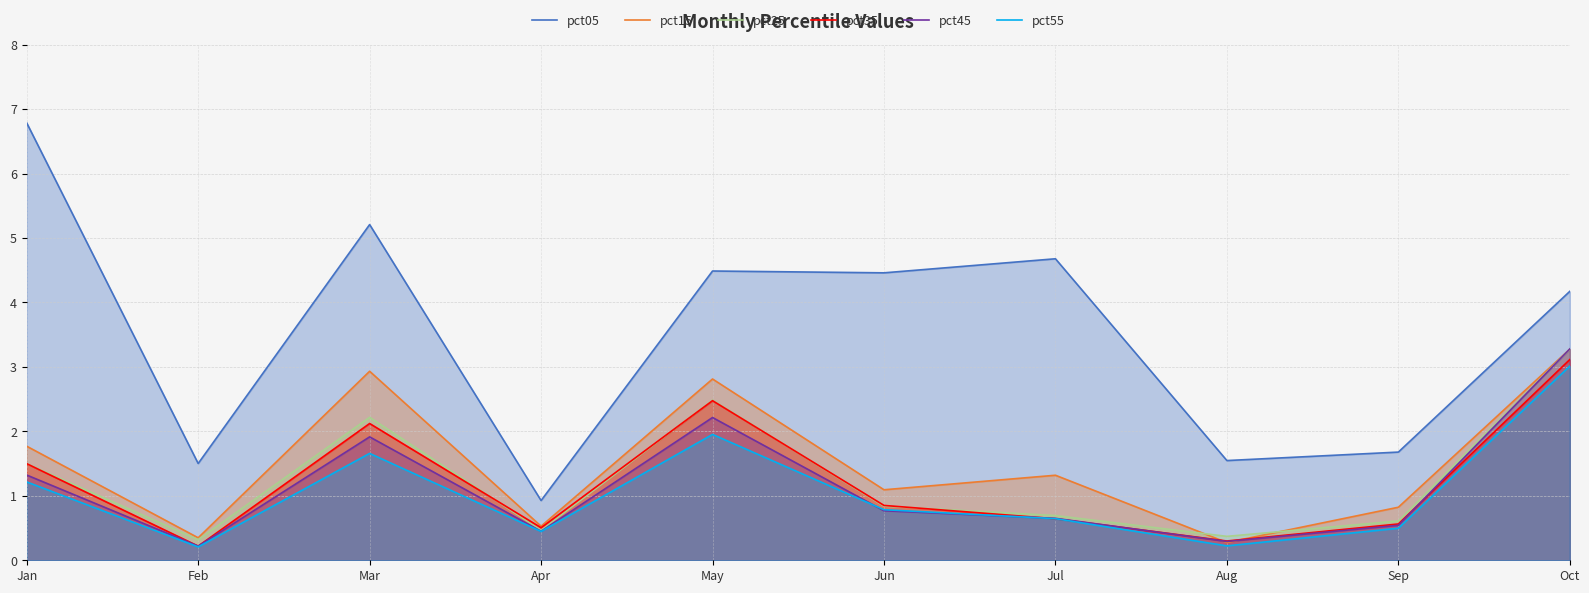

What is the highest value of the pct05 series?

6.8